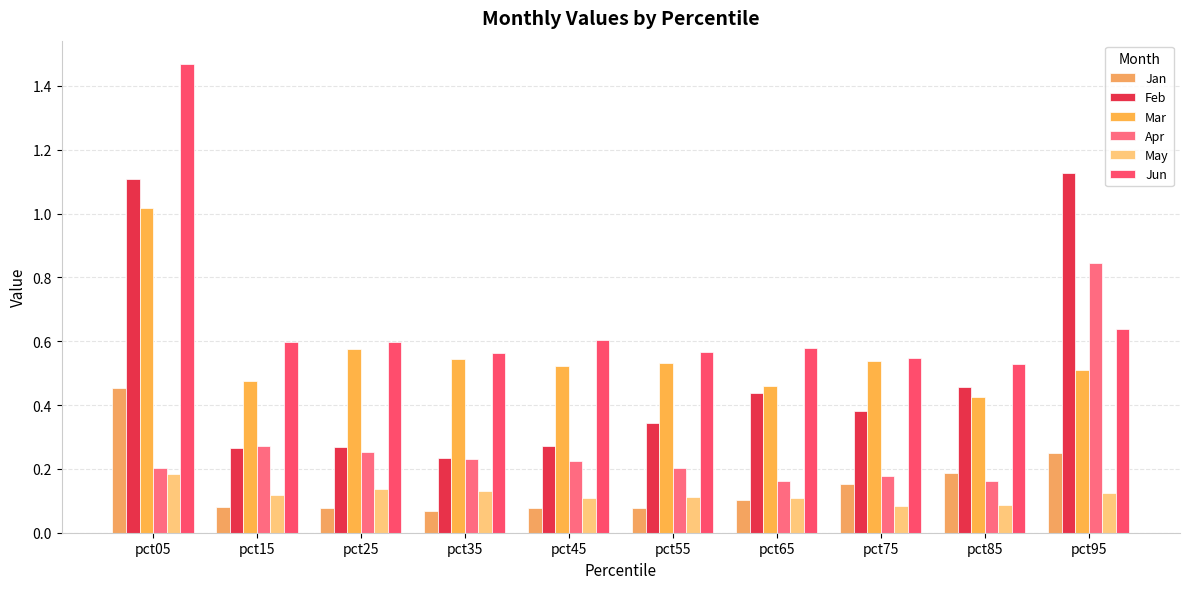

Read the Mar value at pct45.

0.5